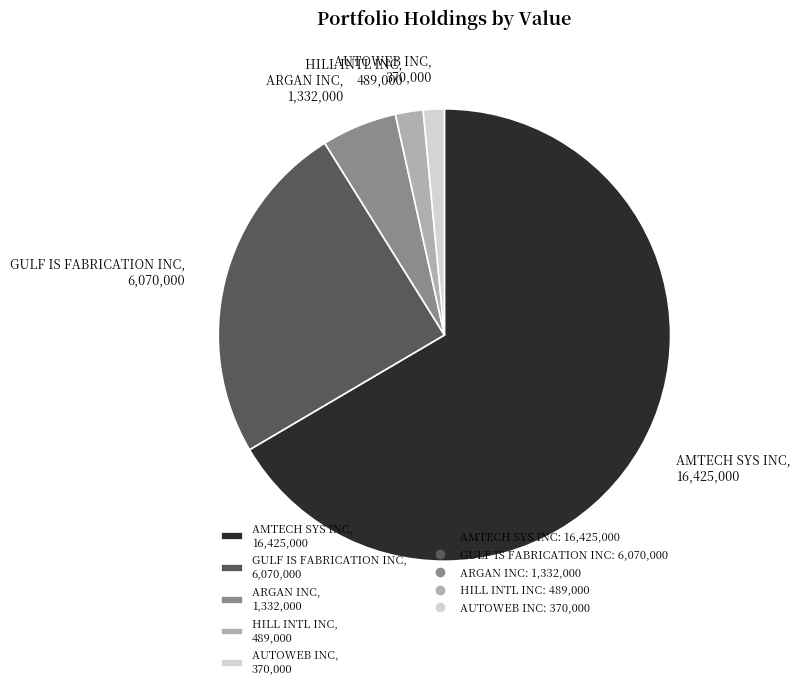

Which category has the biggest portion of the pie?

AMTECH SYS INC